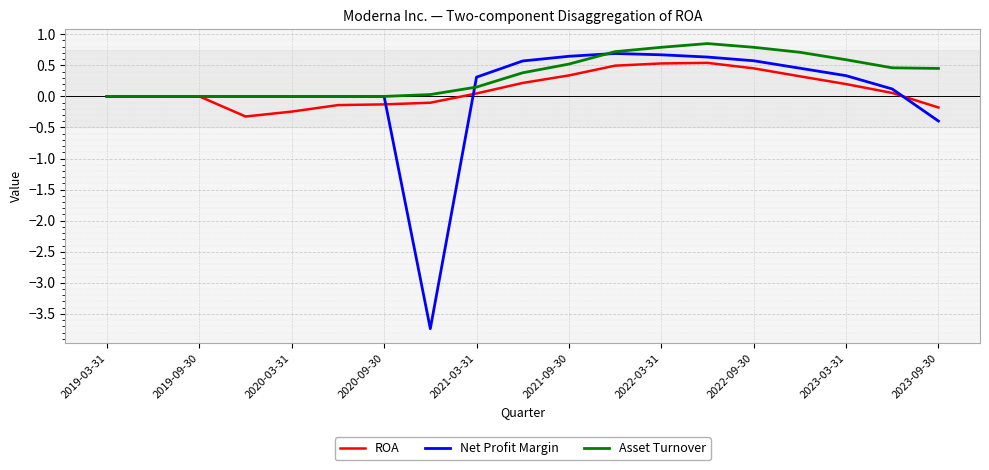

Which series has the largest total across all categories?

Asset Turnover